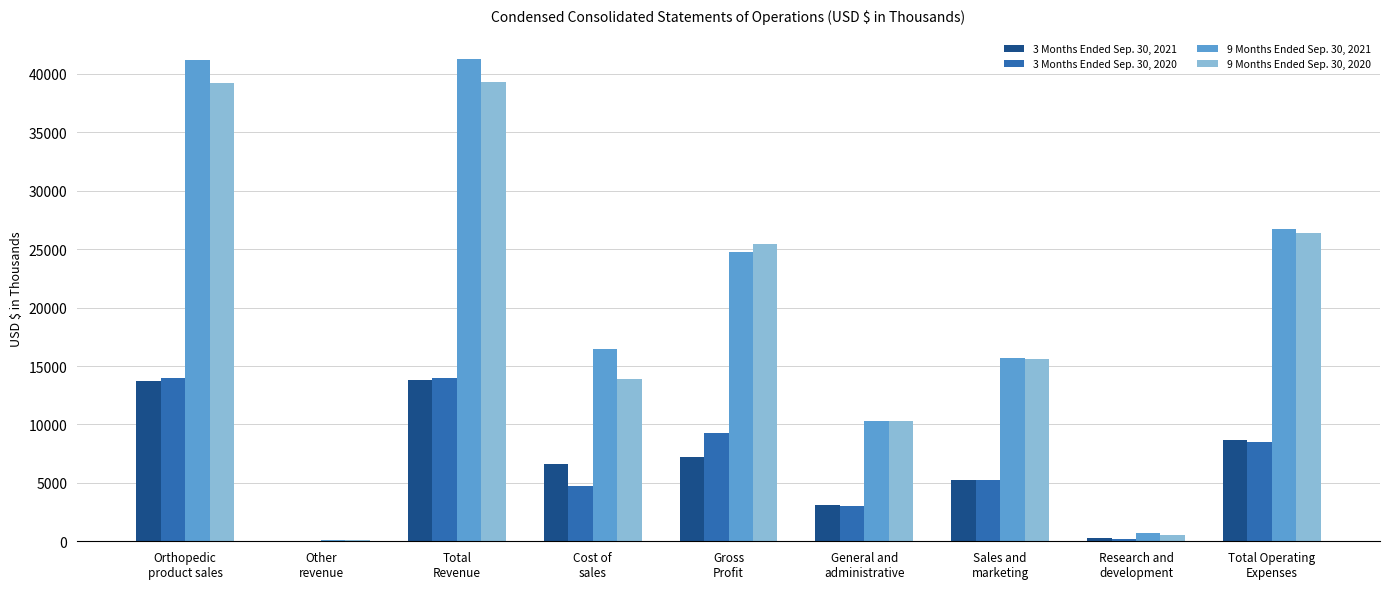

What is the greatest value displayed?

41293